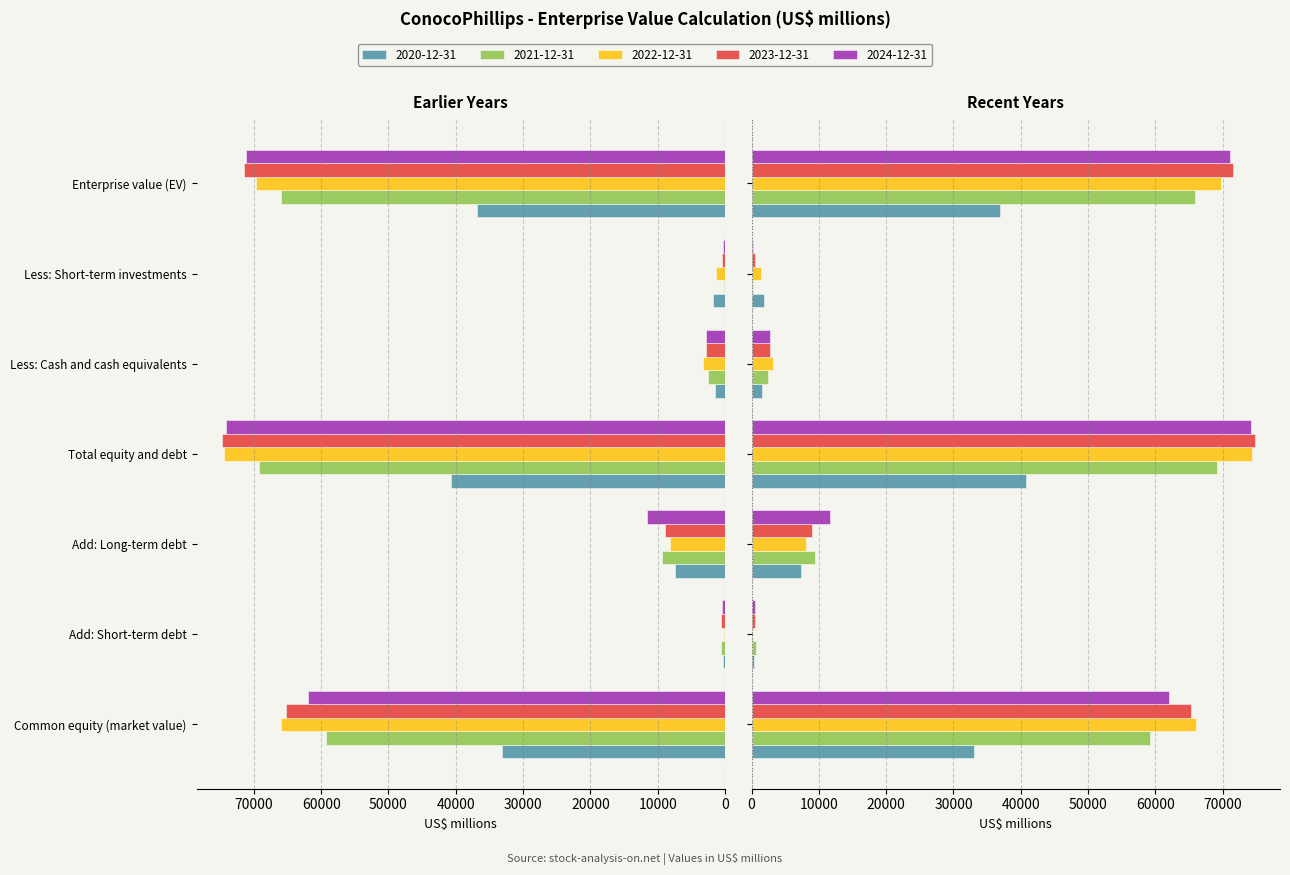

The 2022-12-31 series shows 66033.5 at Common equity (market value). True or false?

True